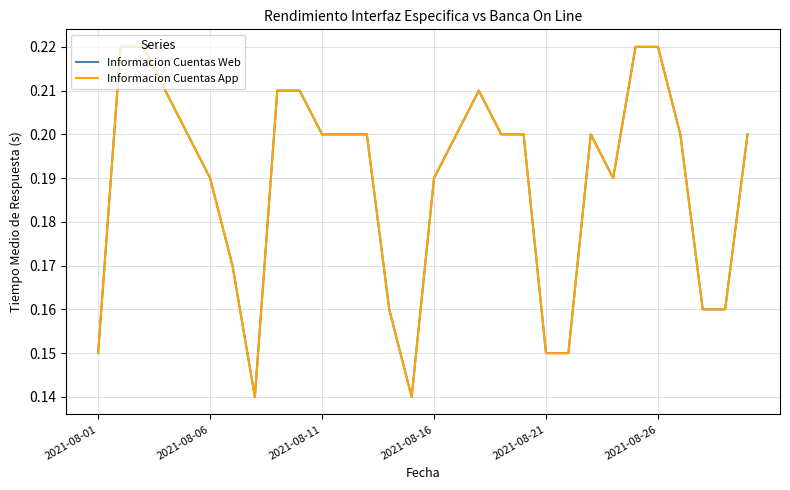

True or false: Informacion Cuentas App and Informacion Cuentas Web intersect in this chart.

False